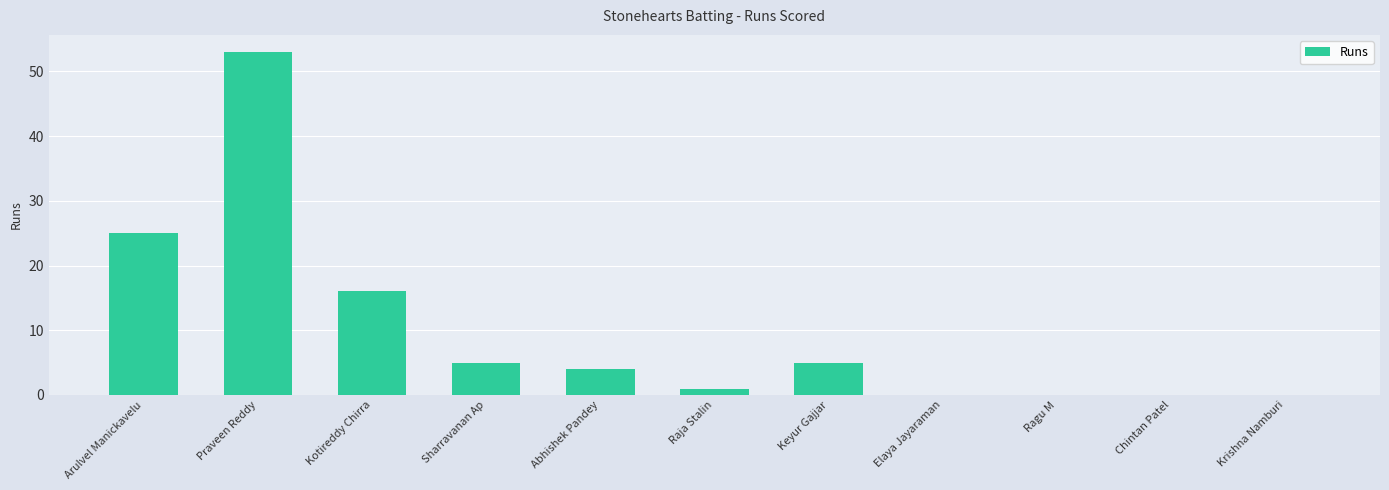

The chart shows a value of 0 at Elaya Jayaraman. True or false?

True